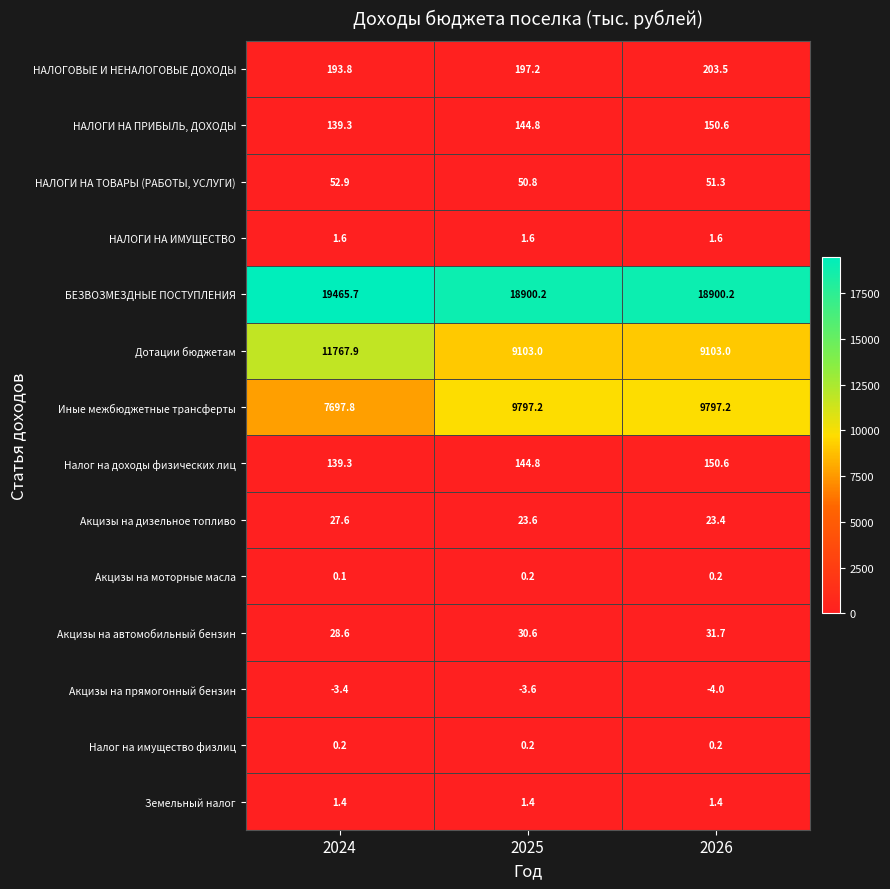

What is the total value across all series at 2025?

38392.0